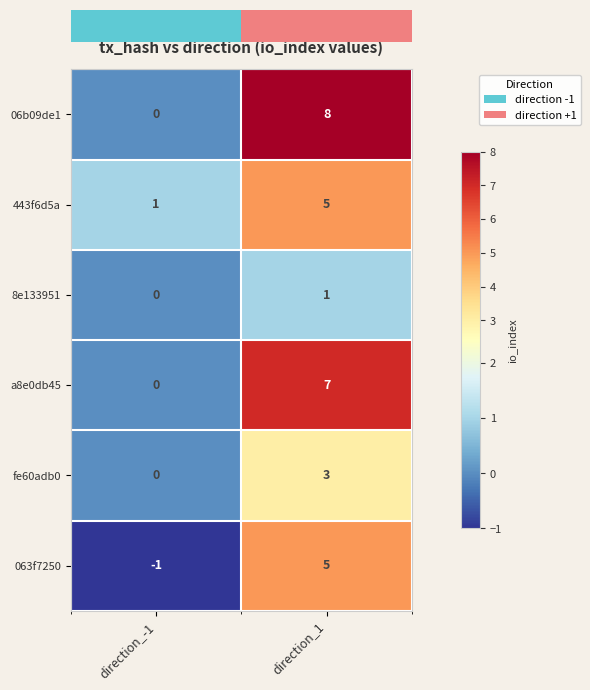

What is the highest value of the 8e133951 series?

1